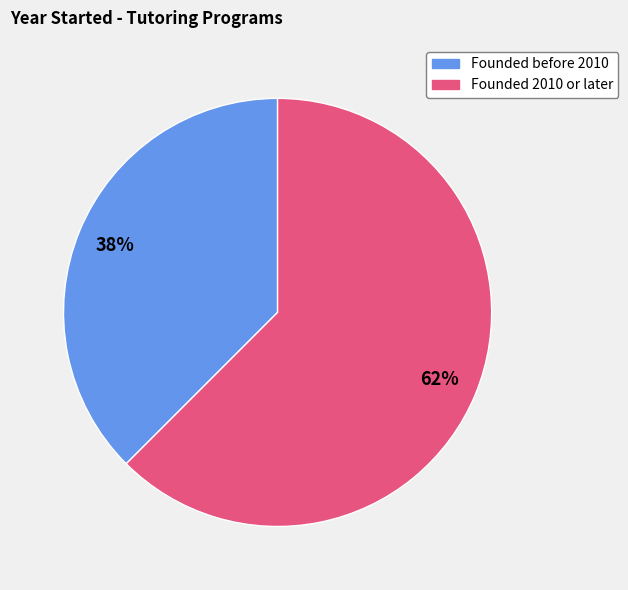

Is there any slice that represents more than half of the pie?

Yes